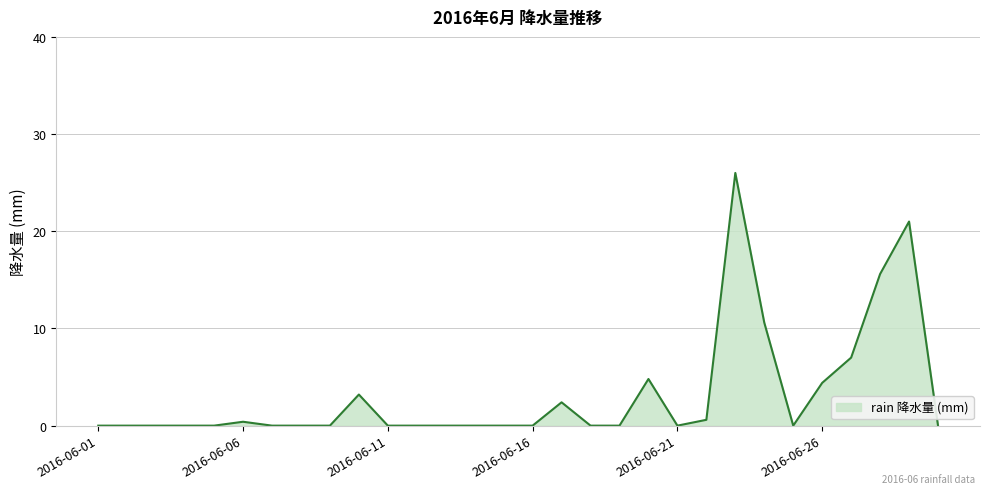

What is the maximum value shown in the chart?

26.0